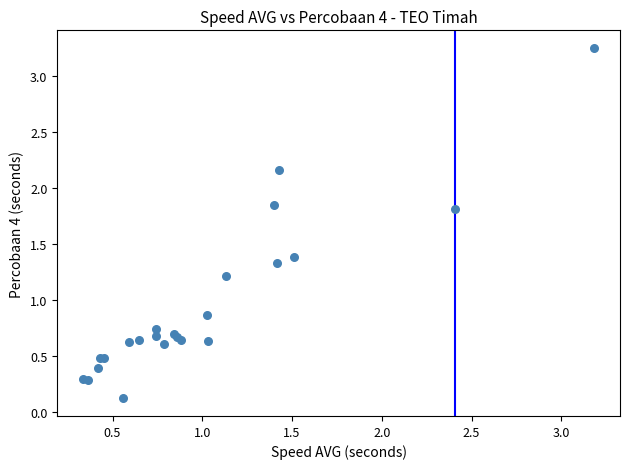

What Y value in the scatter plot is closest to 1?

0.9